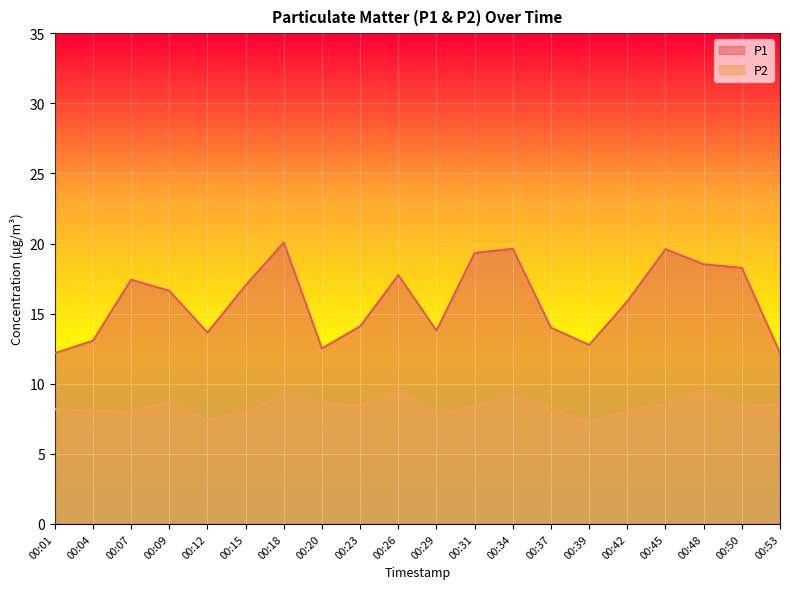

Which series changed the most between 00:34 and 00:39?

P1